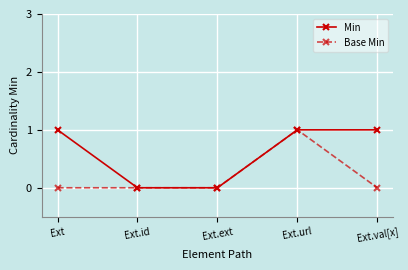

Rank the series at Ext from lowest to highest value.

Base Min, Min